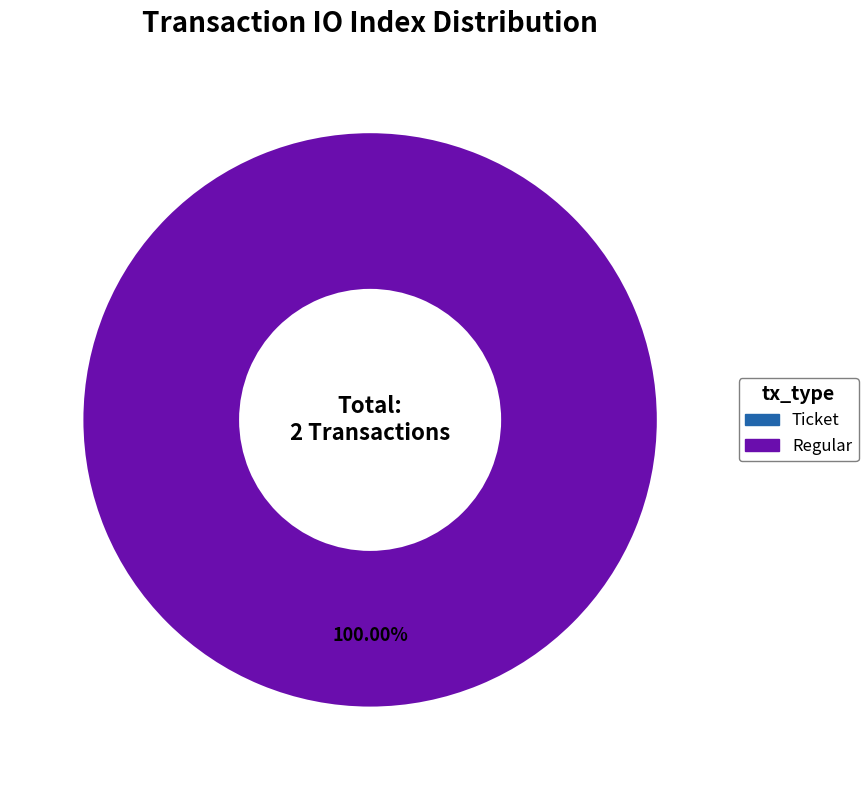

What portion of the pie excludes Ticket?

100.0%